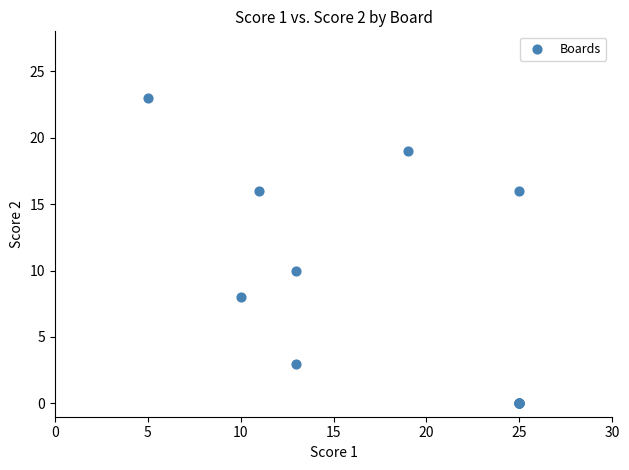

What Y value in the scatter plot is closest to 11?

10